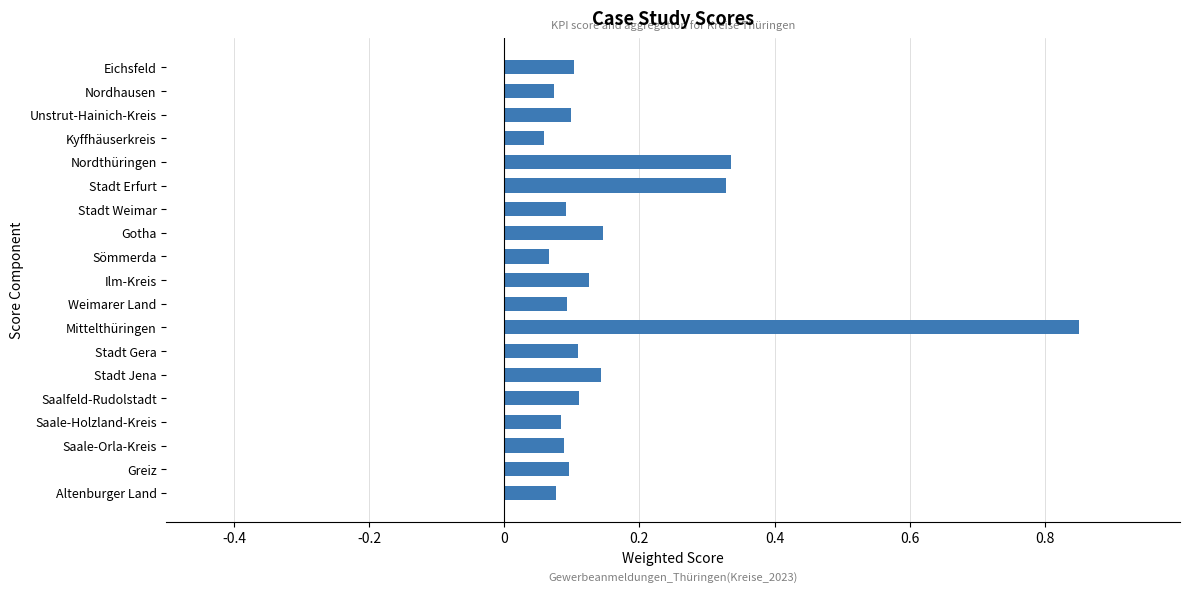

The chart shows a value of 0.0 at Weimarer Land. True or false?

False